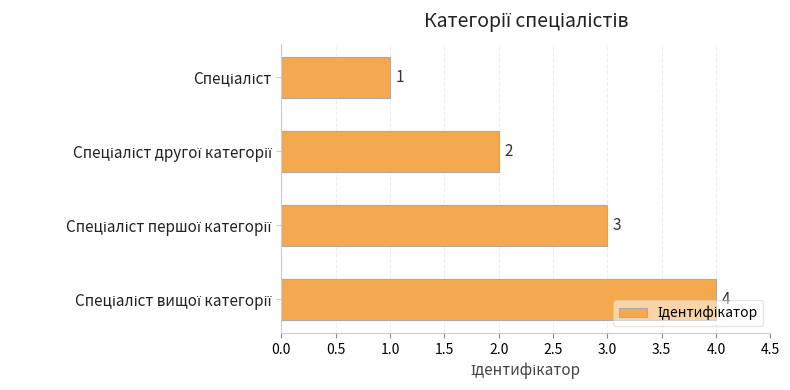

How many values are between 2 and 4?

3